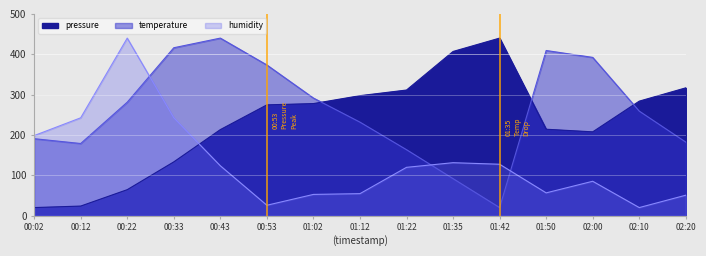

What is the minimum value for pressure?

20.0